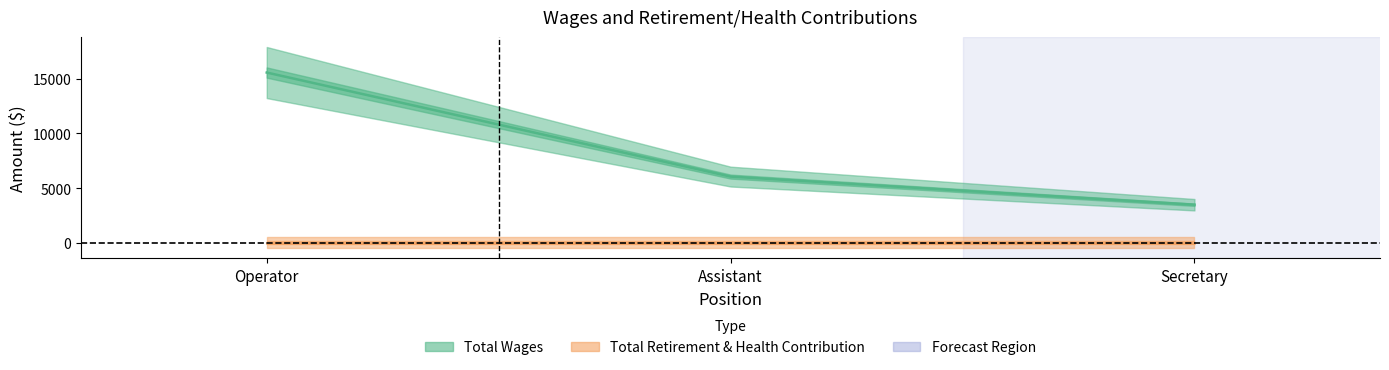

Where does the data first go above 6050?

Operator